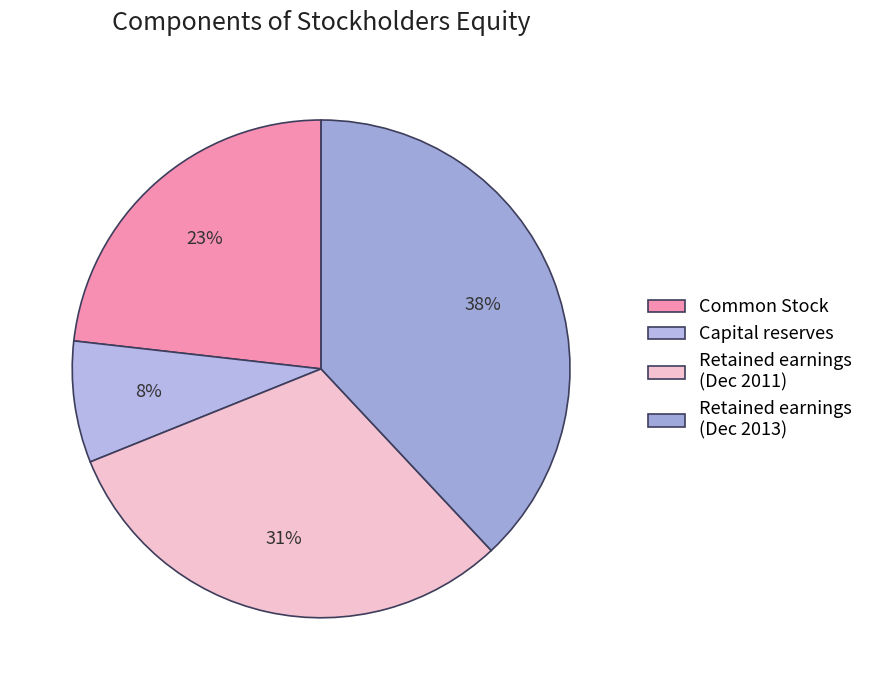

Rank the categories by value from highest to lowest.

Retained earnings (Dec 2013), Retained earnings (Dec 2011), Common Stock, Capital reserves